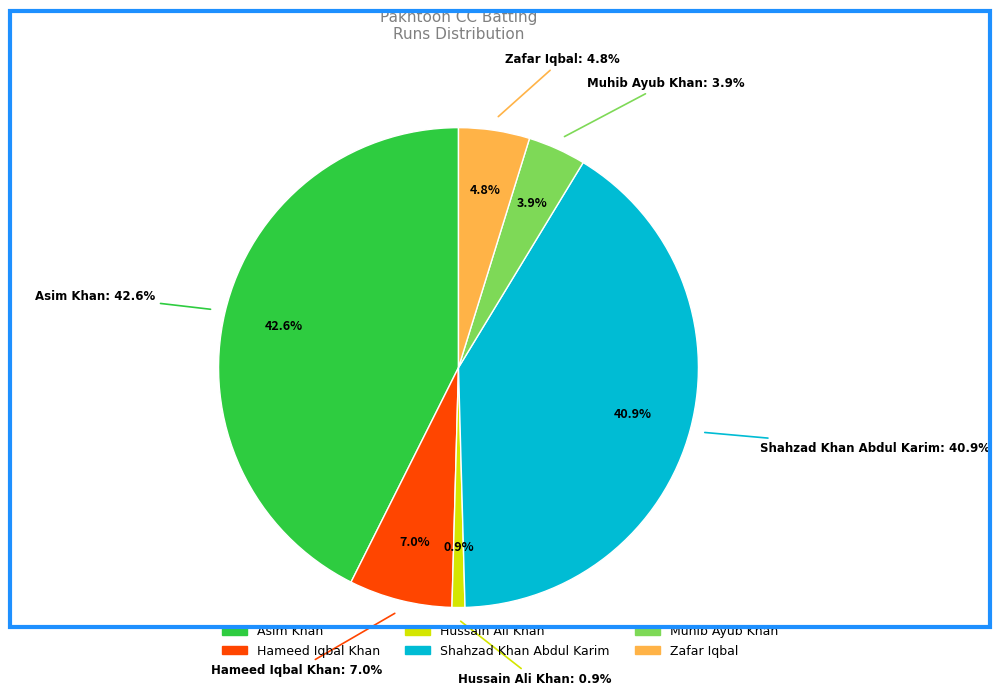

What is the smallest slice in the pie chart?

Hussain Ali Khan